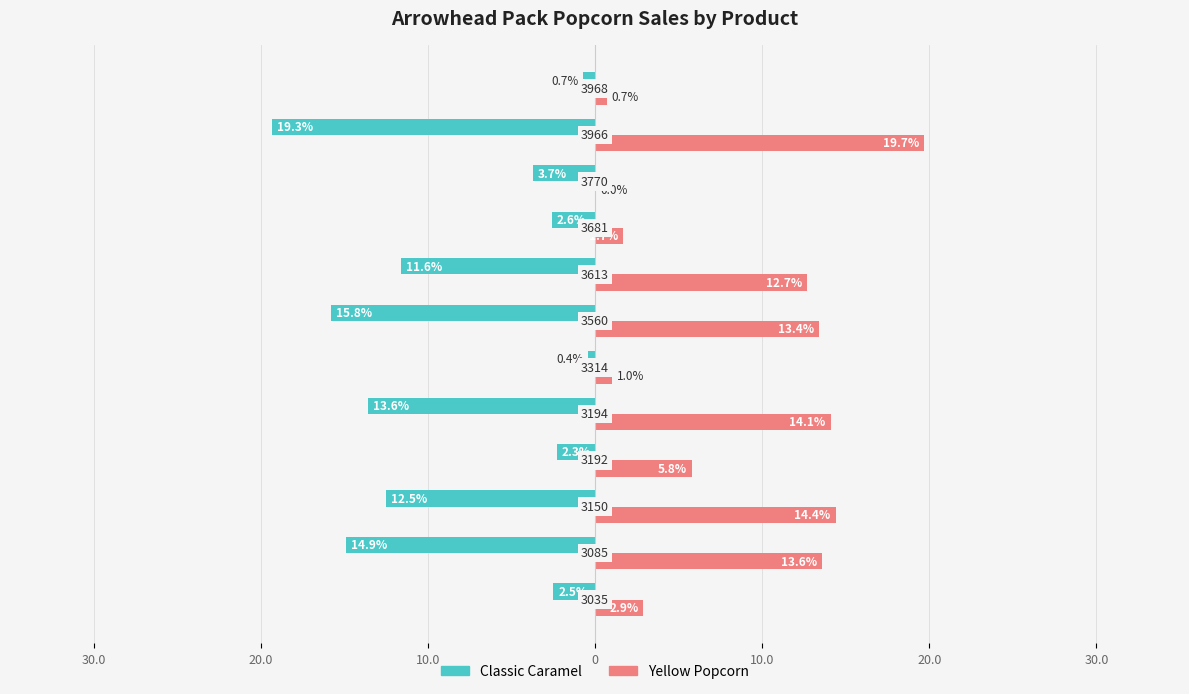

What are all the series names shown in the legend?

Classic Caramel, Yellow Popcorn